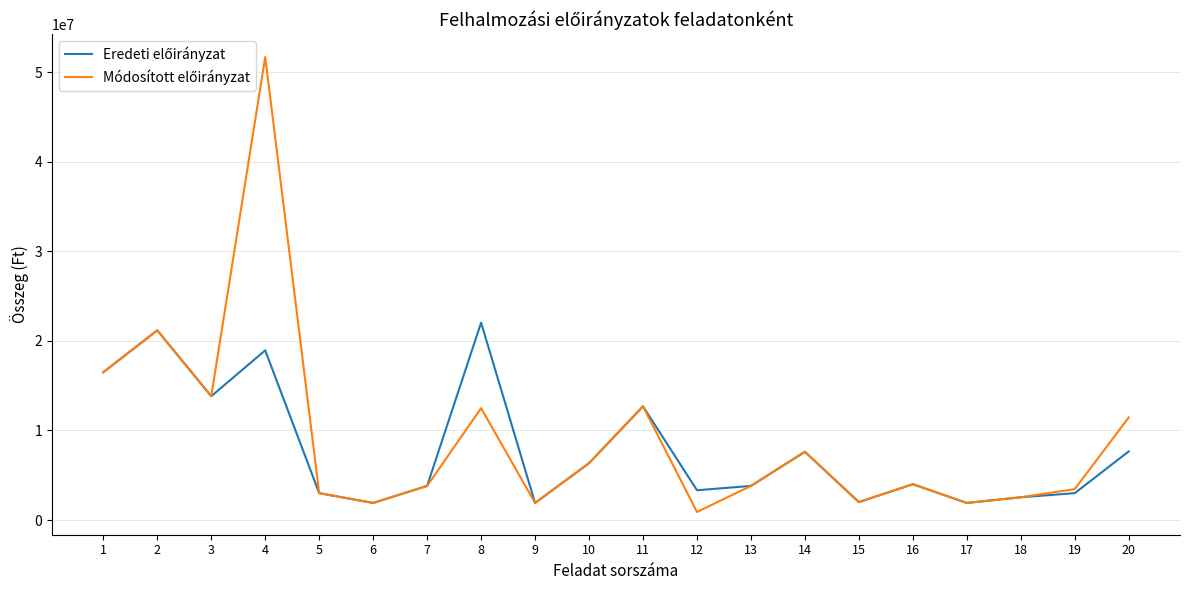

Is this an area chart (filled region under the line)?

No